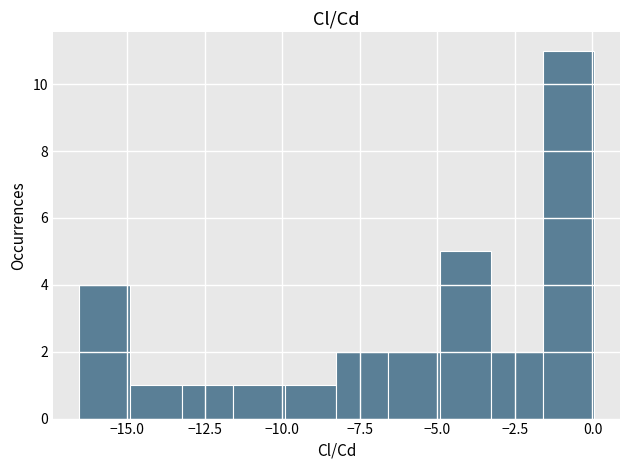

Read against the x-axis, roughly where is the centre of the tallest bar?

-1.0